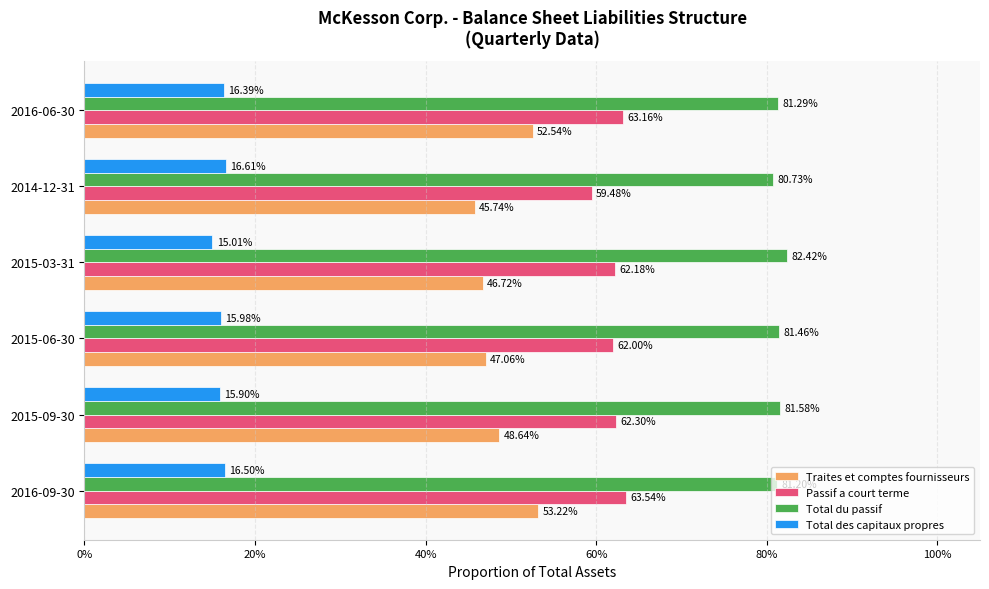

What are all the series names shown in the legend?

Traites et comptes fournisseurs, Passif a court terme, Total du passif, Total des capitaux propres